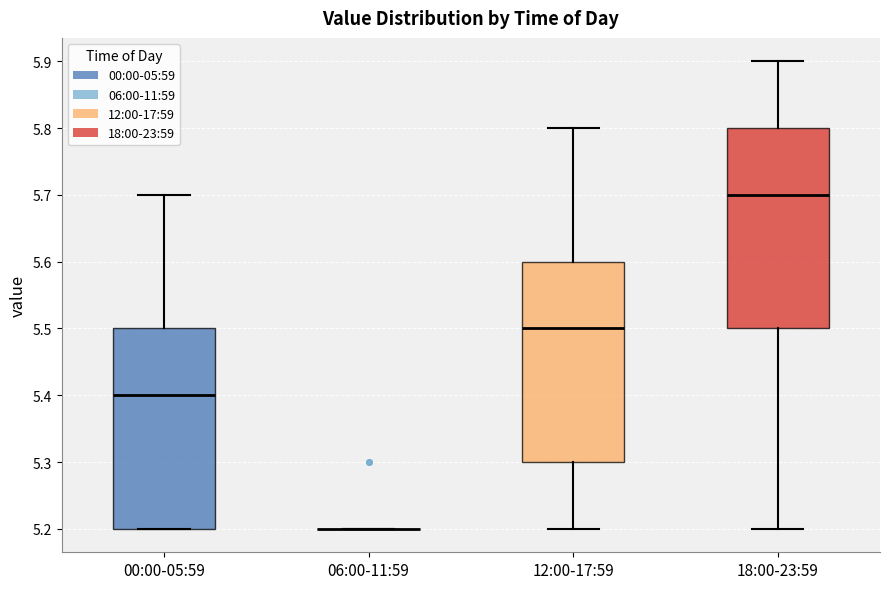

Reading left to right, transcribe this box plot: for each box, give where its median line is, the range the box spans, and where its two whiskers end, as read against the y-axis. The values are not printed on the chart, so give them approximately, as read against the axis.

00:00-05:59: median 5.4, box 5.2 to 5.5, whiskers 5.2 to 5.7
06:00-11:59: box collapsed to a line at 5.2, whiskers 5.2 to 5.2
12:00-17:59: median 5.5, box 5.3 to 5.6, whiskers 5.2 to 5.8
18:00-23:59: median 5.7, box 5.5 to 5.8, whiskers 5.2 to 5.9